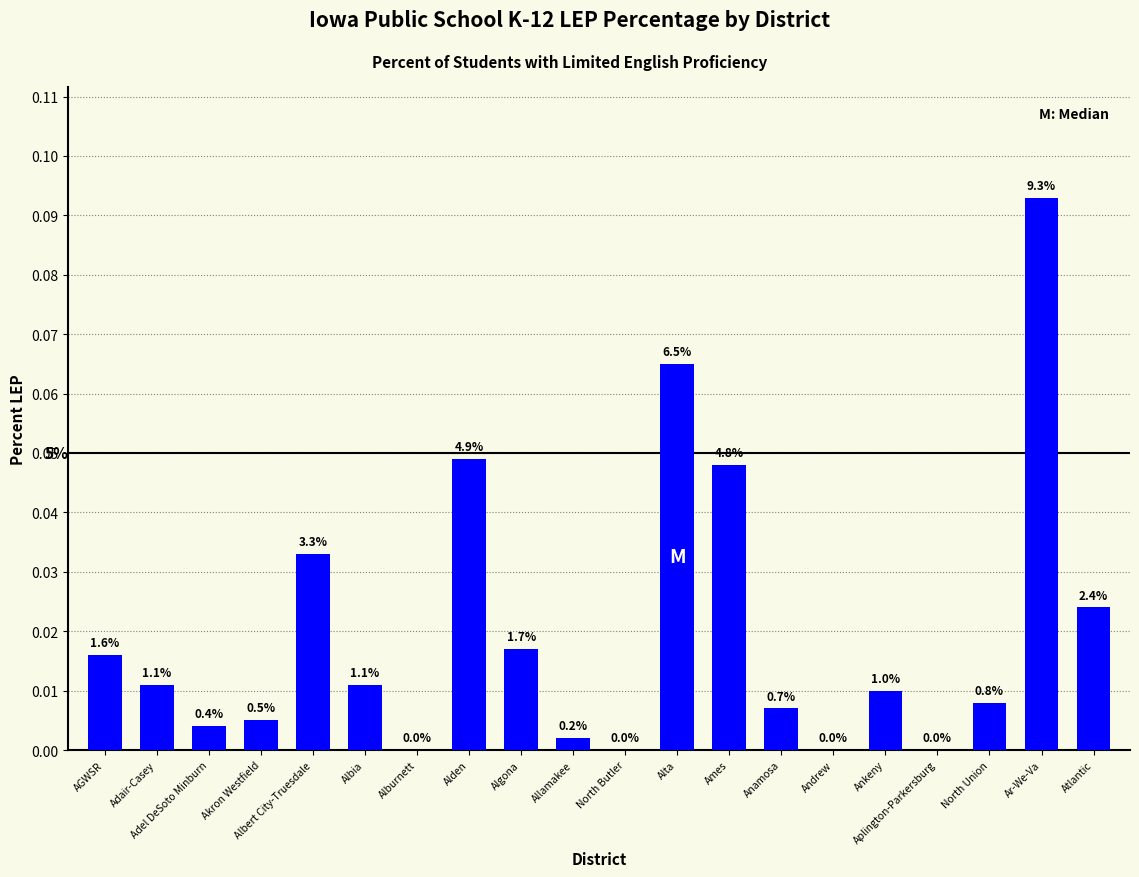

Reading right to left, transcribe all the data shown in this chart.

Atlantic=0.0	Ar-We-Va=0.1	North Union=0.0	Aplington-Parkersburg=0.0	Ankeny=0.0	Andrew=0.0	Anamosa=0.0	Ames=0.0	Alta=0.1	North Butler=0.0	Allamakee=0.0	Algona=0.0	Alden=0.0	Alburnett=0.0	Albia=0.0	Albert City-Truesdale=0.0	Akron Westfield=0.0	Adel DeSoto Minburn=0.0	Adair-Casey=0.0	AGWSR=0.0